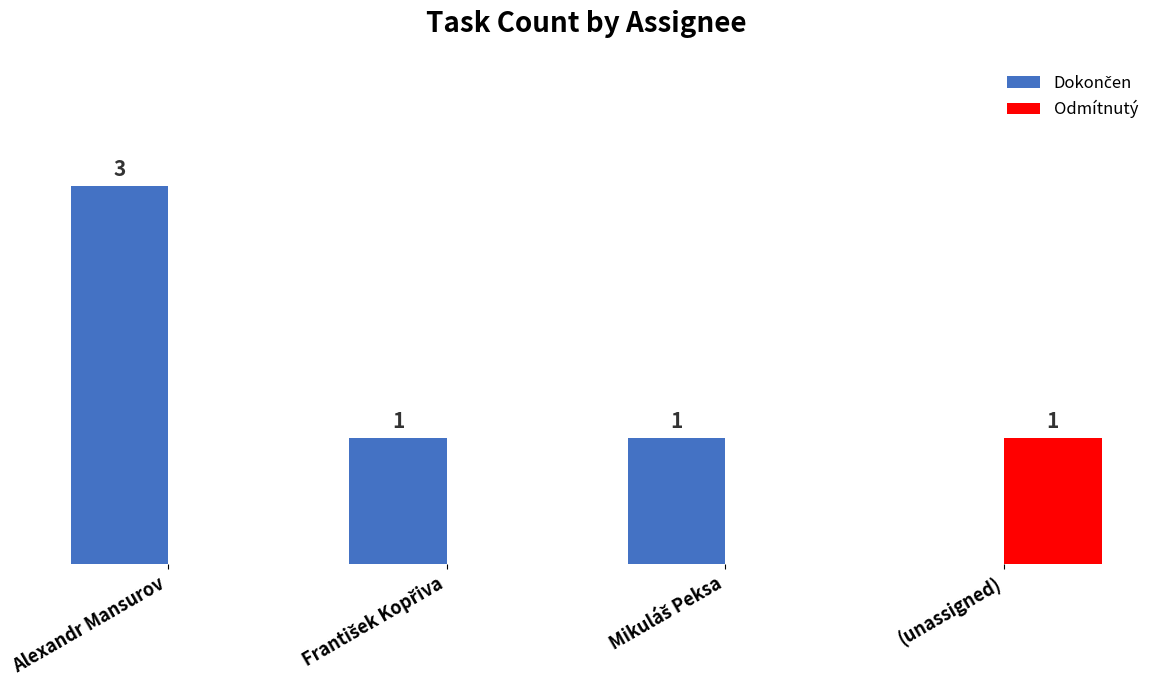

At which category is the sum across all series the highest?

Alexandr Mansurov